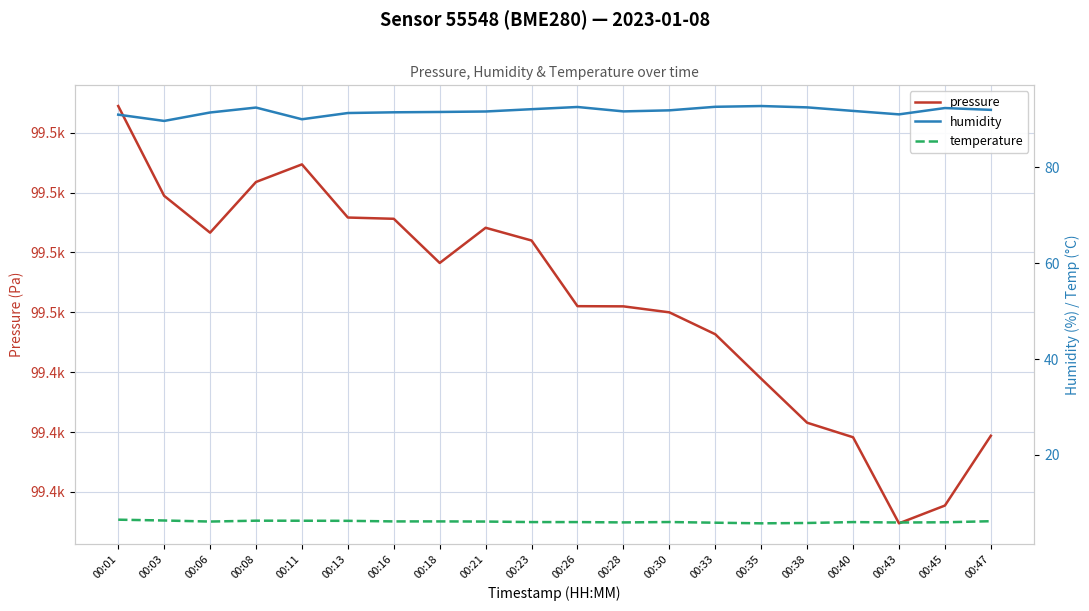

The pressure series shows 99462.0 at 00:23. True or false?

True